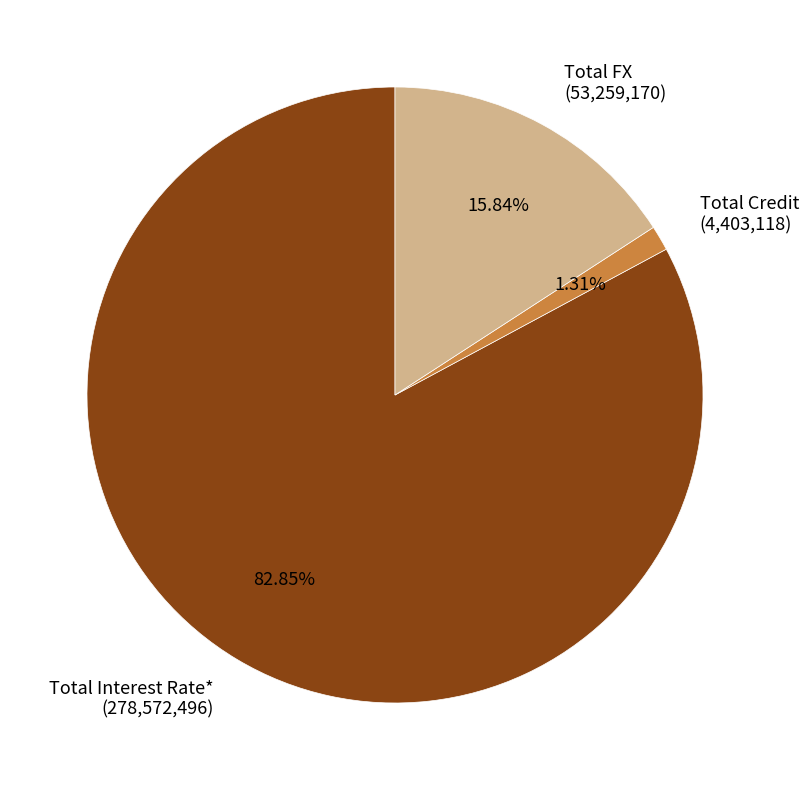

Is there any slice that represents more than half of the pie?

Yes